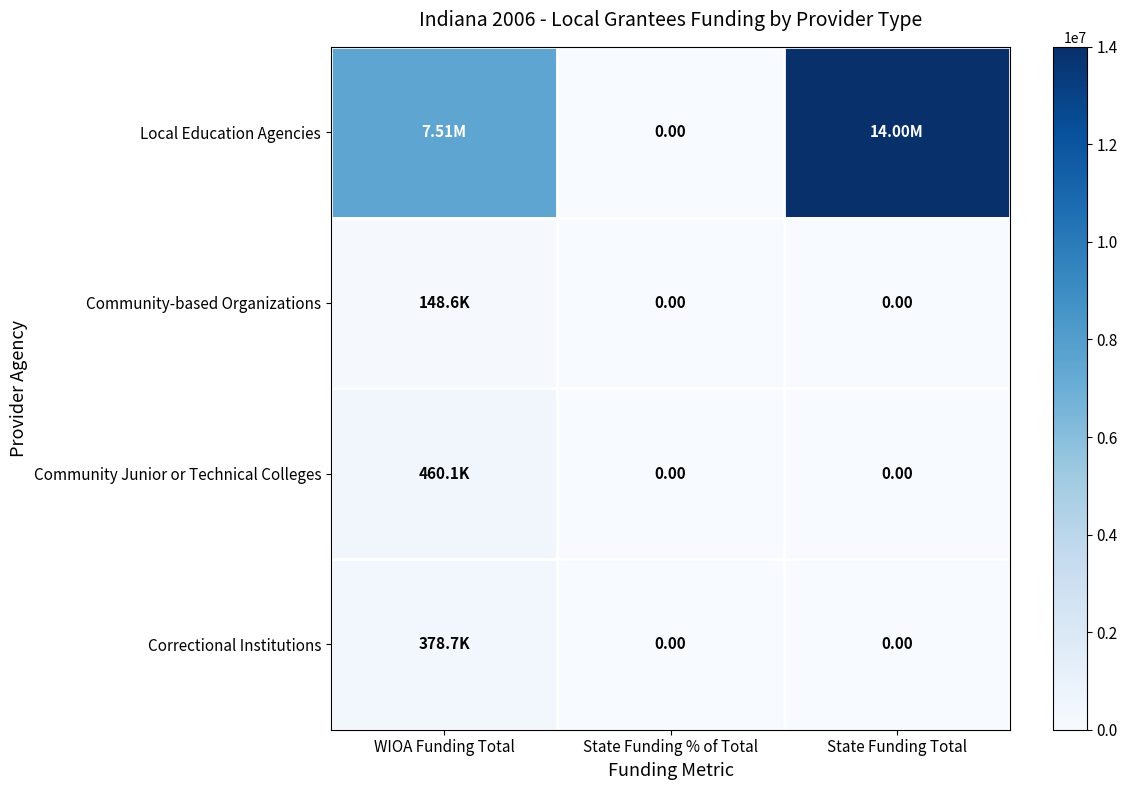

What is the sum of all Community-based Organizations values?

148579